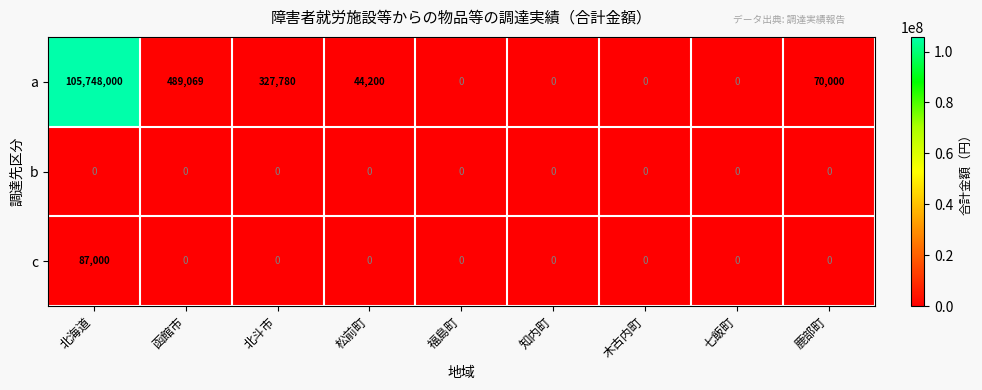

Reading left to right, extract all data points from this chart.

a: 北海道=105748000	函館市=489069	北斗市=327780	松前町=44200	福島町=0	知内町=0	木古内町=0	七飯町=0	鹿部町=70000
b: 北海道=0	函館市=0	北斗市=0	松前町=0	福島町=0	知内町=0	木古内町=0	七飯町=0	鹿部町=0
c: 北海道=87000	函館市=0	北斗市=0	松前町=0	福島町=0	知内町=0	木古内町=0	七飯町=0	鹿部町=0